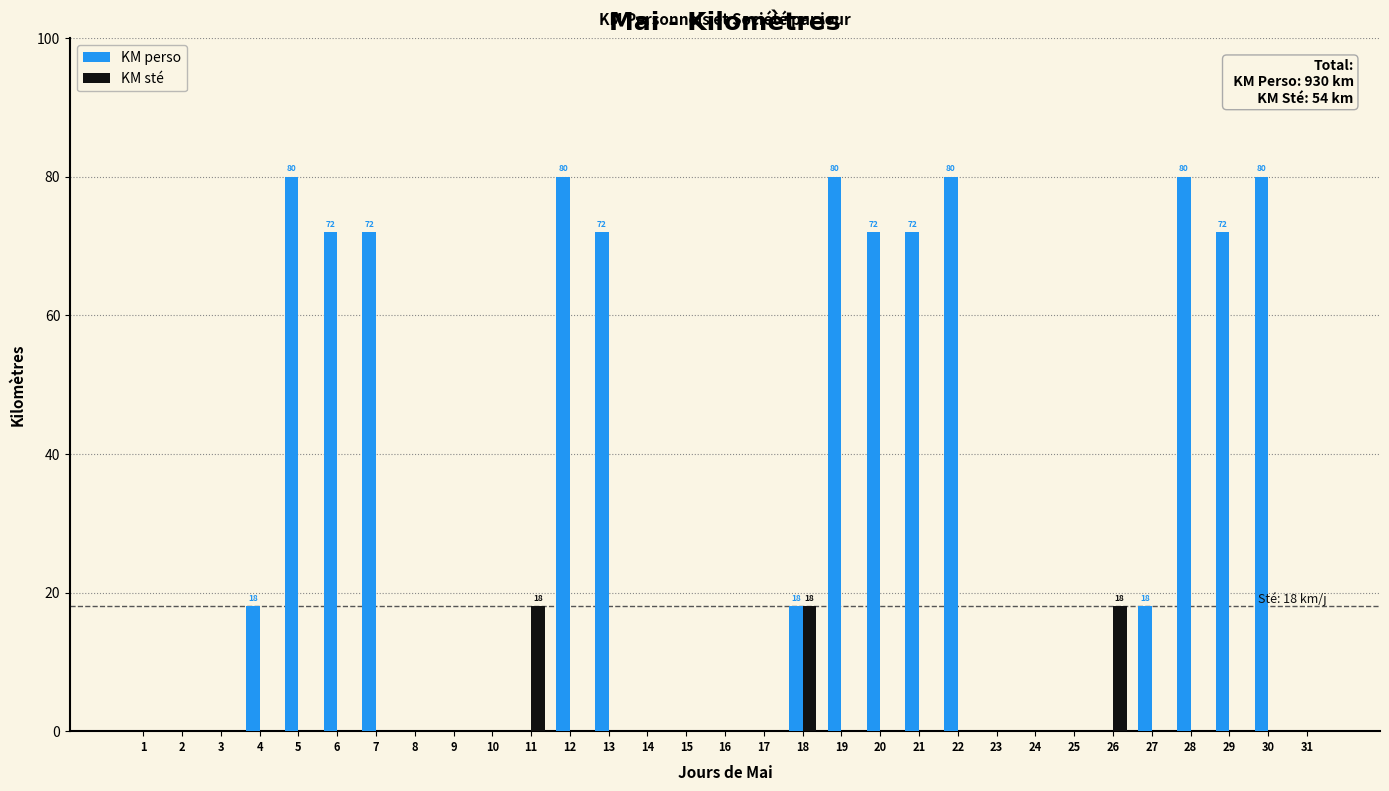

What is the highest value of the KM perso series?

80